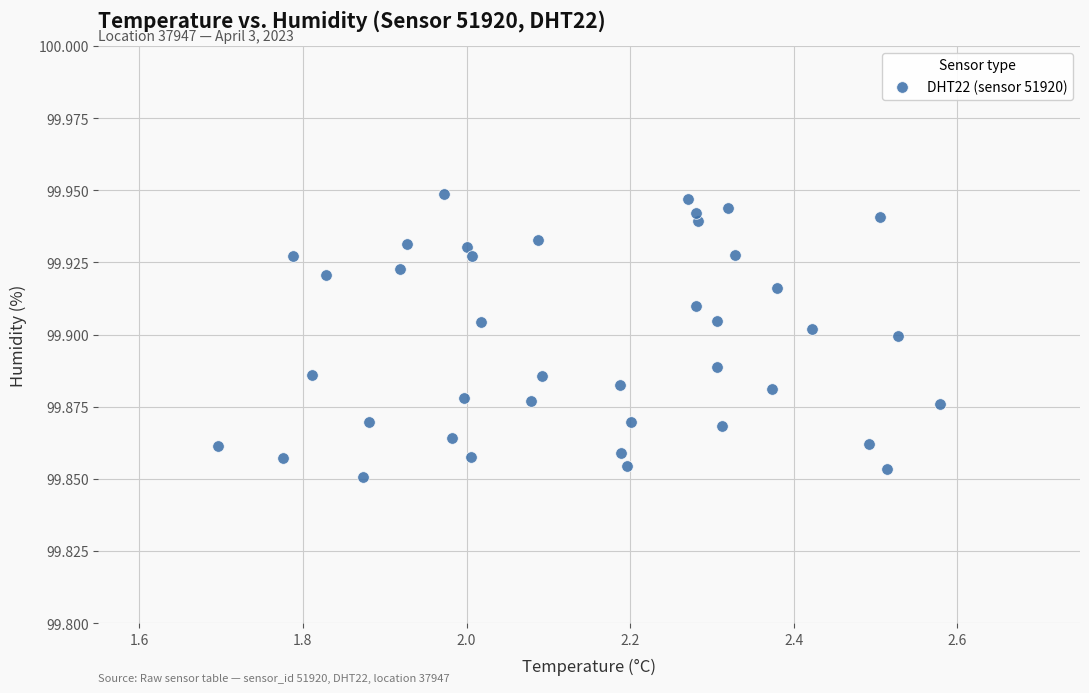

What is the range of X values (max minus min)?

0.9